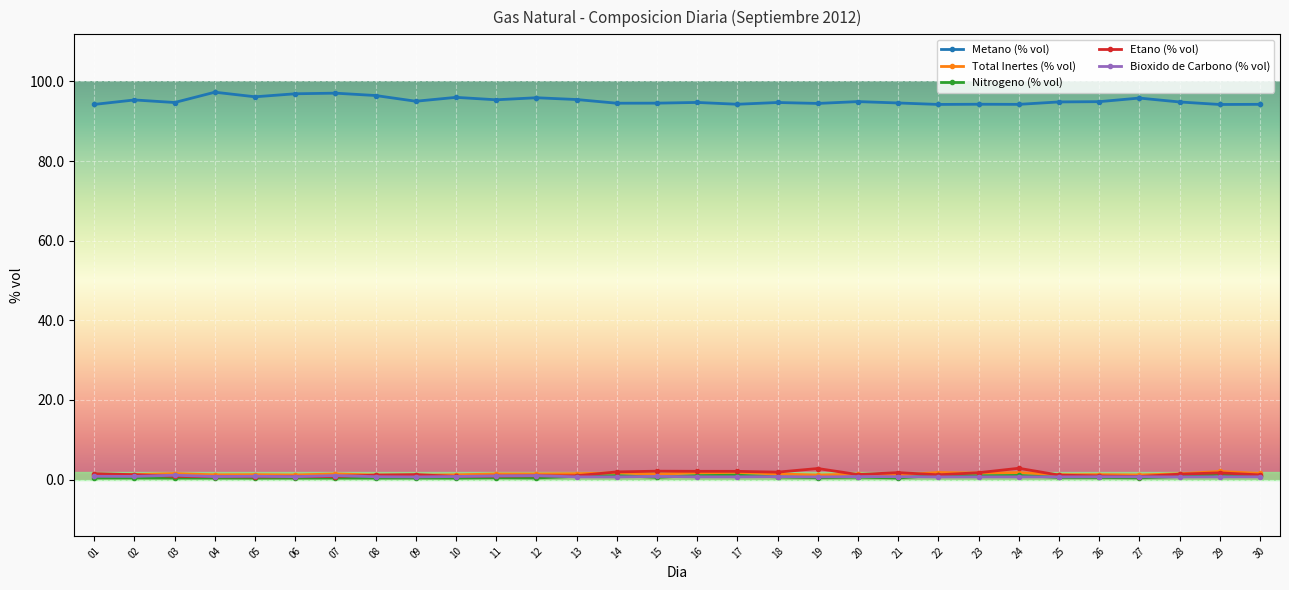

At how many categories does at least one series exceed 9?

30